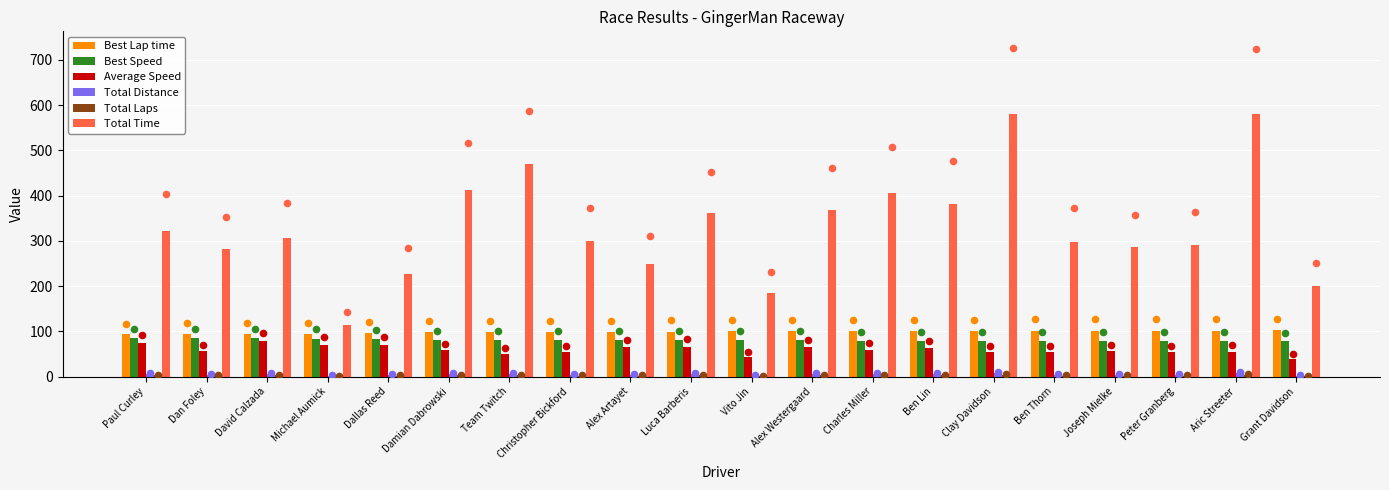

At how many categories does at least one series exceed 204?

17